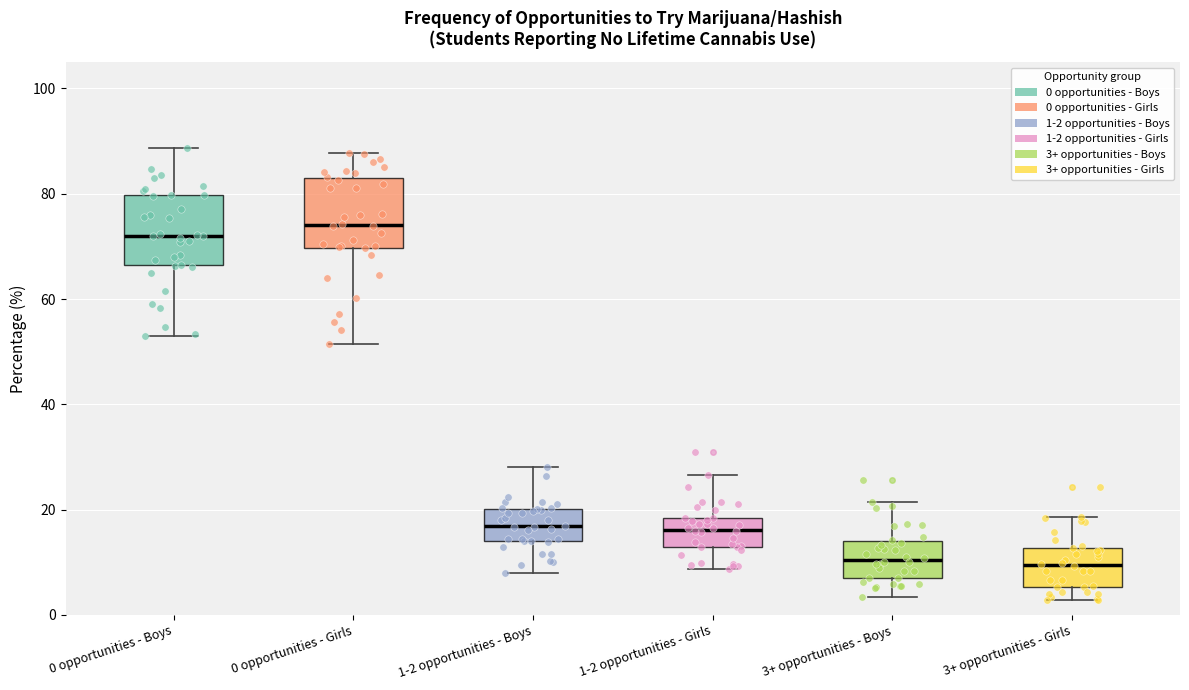

Reading left to right, transcribe this box plot: for each box, give where its median line is, the range the box spans, and where its two whiskers end, as read against the y-axis. The values are not printed on the chart, so give them approximately, as read against the axis.

0 opportunities - Boys: median 72, box 66 to 80, whiskers 52 to 88
0 opportunities - Girls: median 74, box 70 to 84, whiskers 52 to 88
1-2 opportunities - Boys: median 16, box 14 to 20, whiskers 8 to 28
1-2 opportunities - Girls: median 16, box 12 to 18, whiskers 8 to 26
3+ opportunities - Boys: median 10, box 8 to 14, whiskers 4 to 22
3+ opportunities - Girls: median 10, box 6 to 12, whiskers 2 to 18